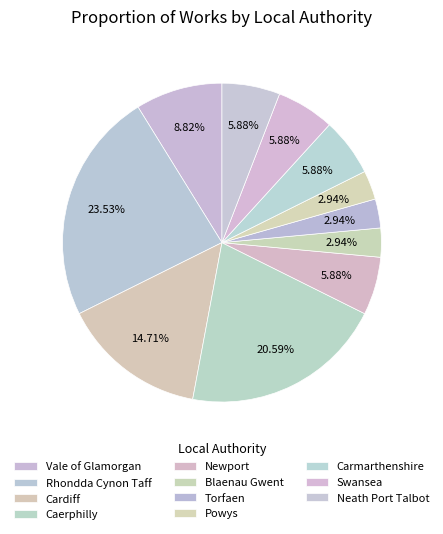

How many segments does this pie chart have?

11